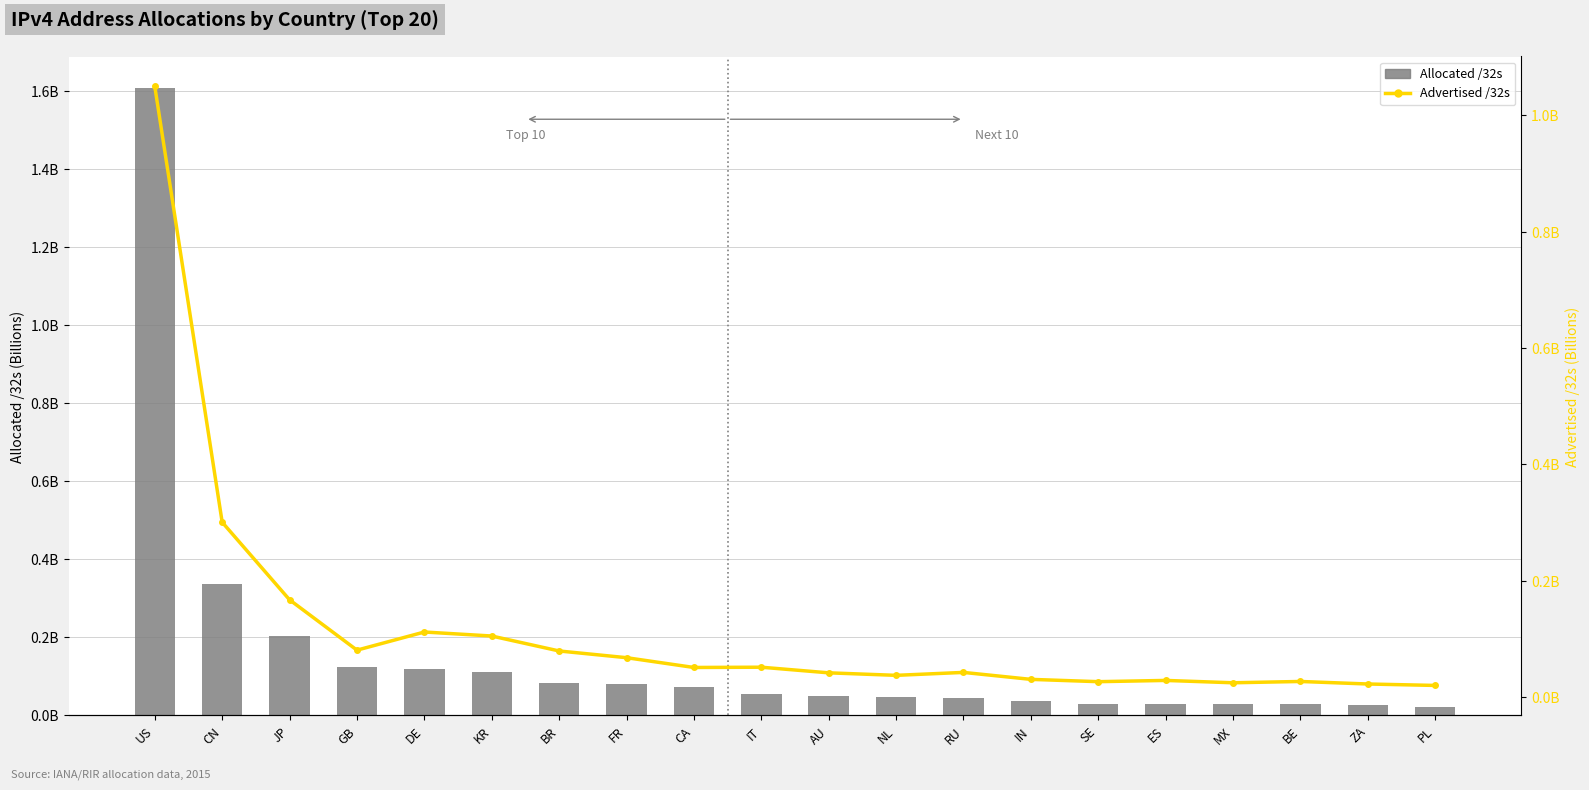

What position from the left is ZA?

19